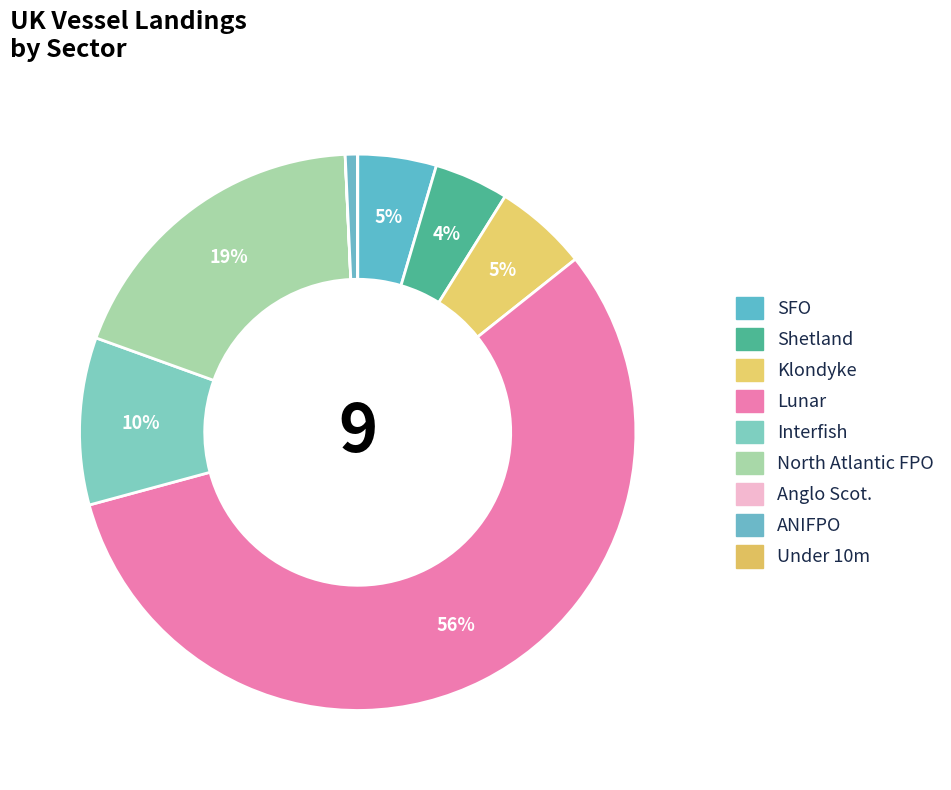

The Shetland slice represents 10% of the pie. True or false?

False